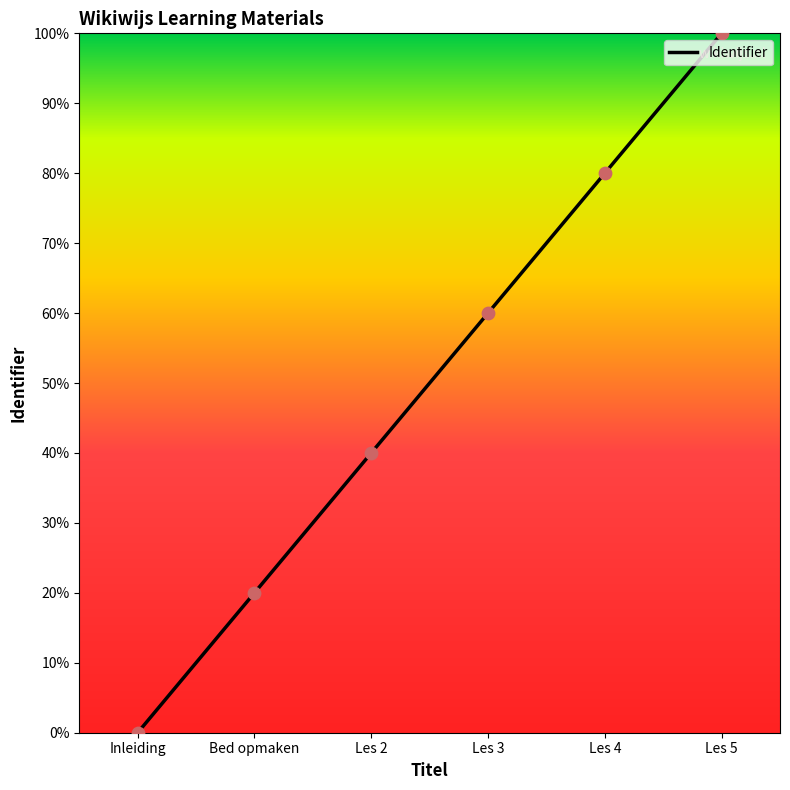

What is the change in value from Les 2 to Les 4?

+40